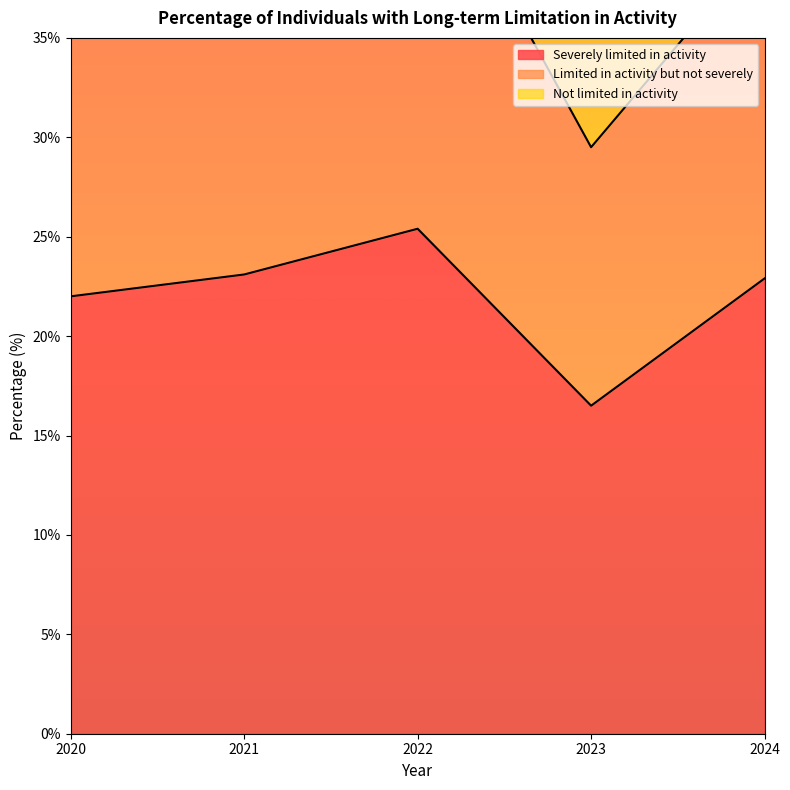

What is the greatest value displayed?

45.4